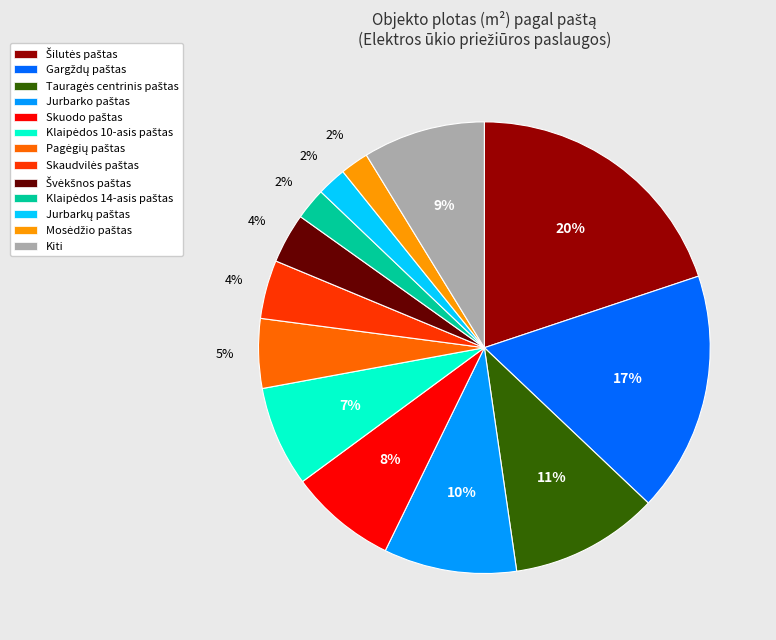

To the nearest percent, what is the difference between the largest and smallest slice percentages?

18%